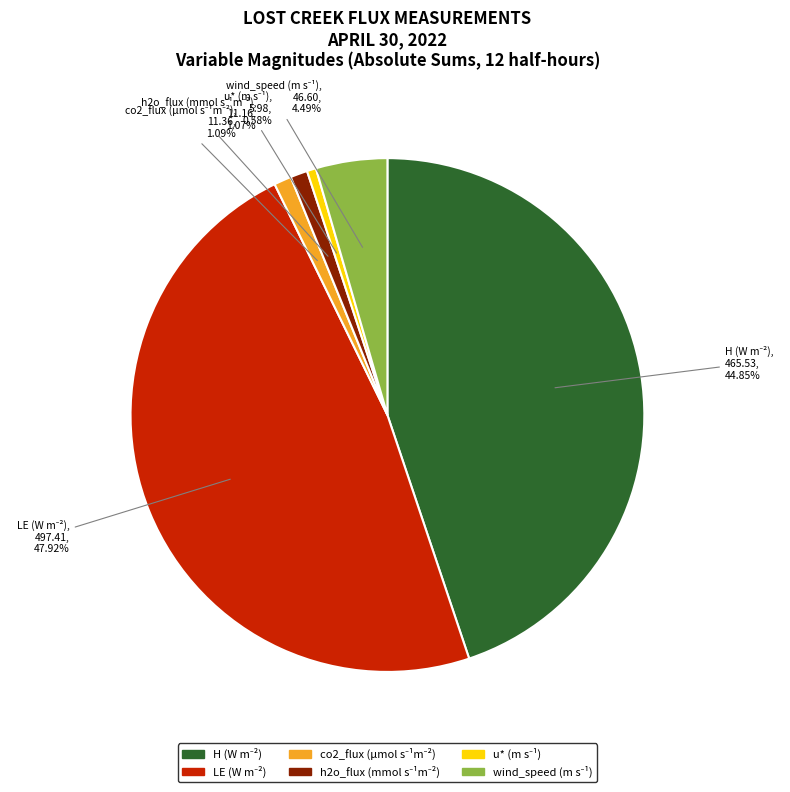

Does any single category account for the majority?

No